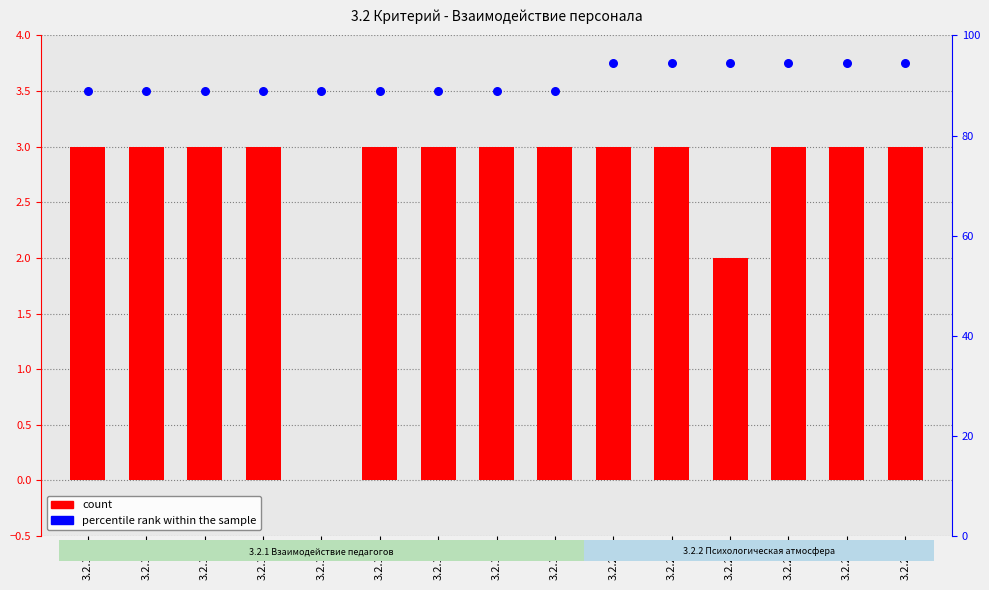

Which series has the widest spread of Y values?

percentile rank within the sample